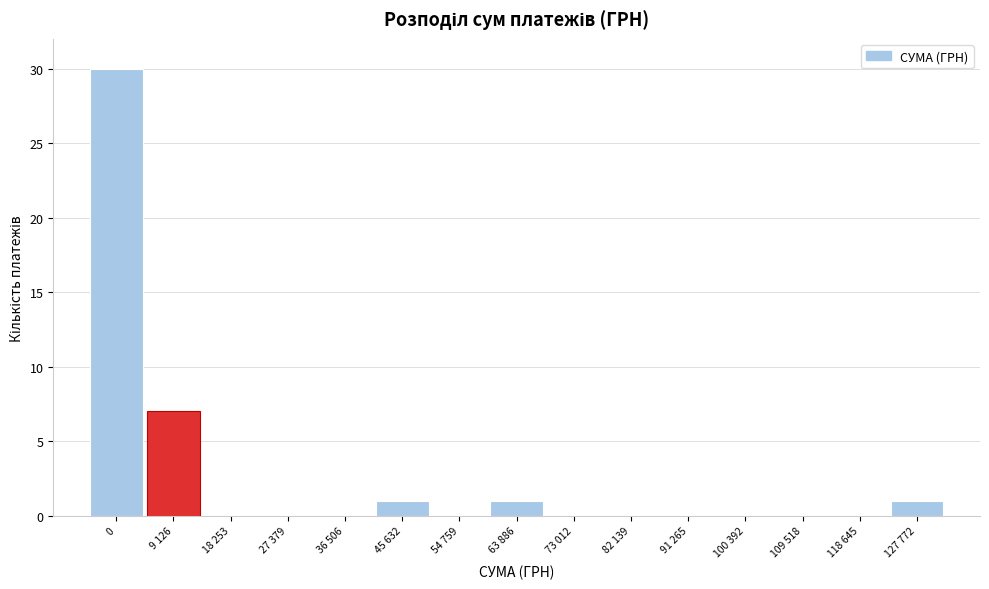

Reading left to right, extract all data points from this chart.

0=30	9 126=7	18 253=0	27 379=0	36 506=0	45 632=1	54 759=0	63 886=1	73 012=0	82 139=0	91 265=0	100 392=0	109 518=0	118 645=0	127 772=1